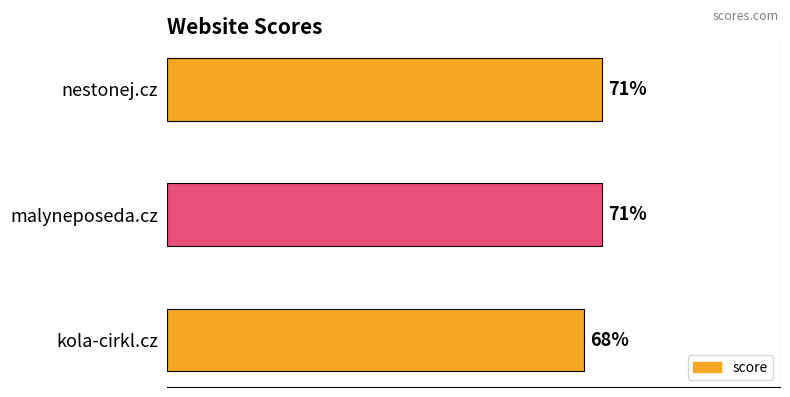

At which label is the value closest to 69?

kola-cirkl.cz